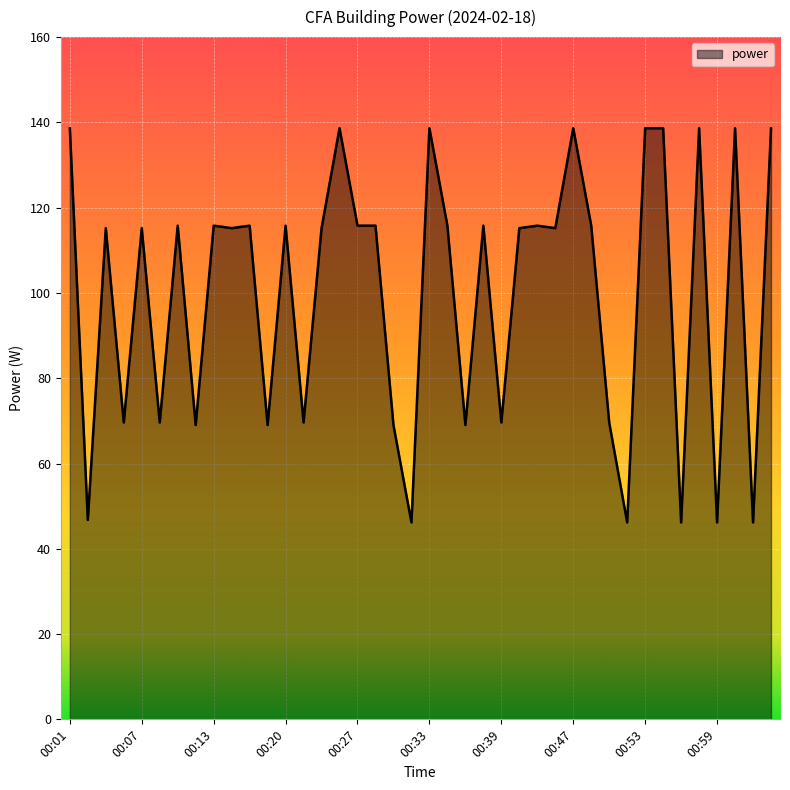

What is the maximum value shown in the chart?

138.6